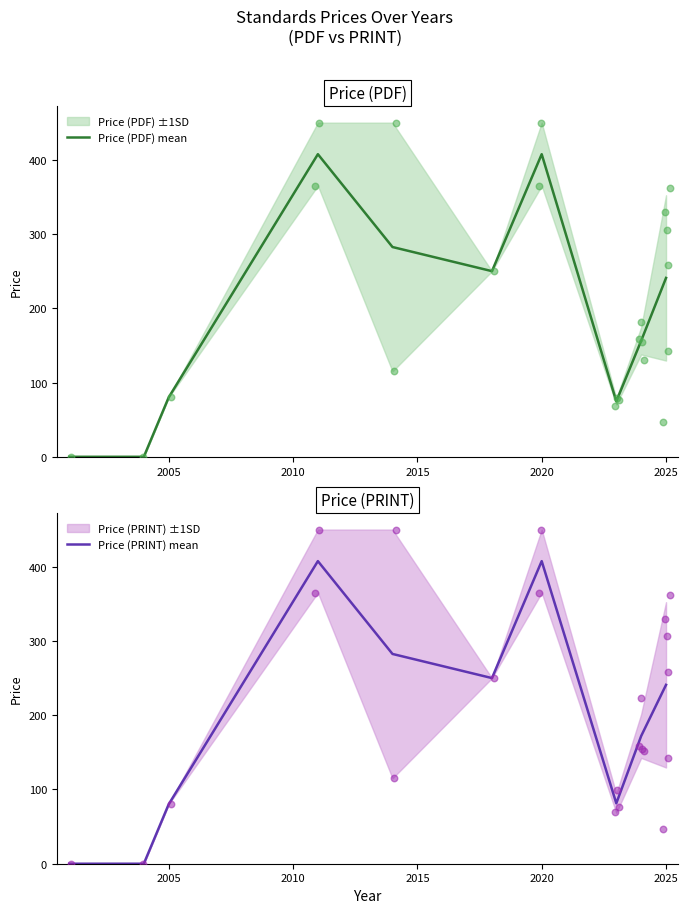

Is the value of Price (PRINT) at 2025 greater than the value of Price (PDF) at 2018?

No